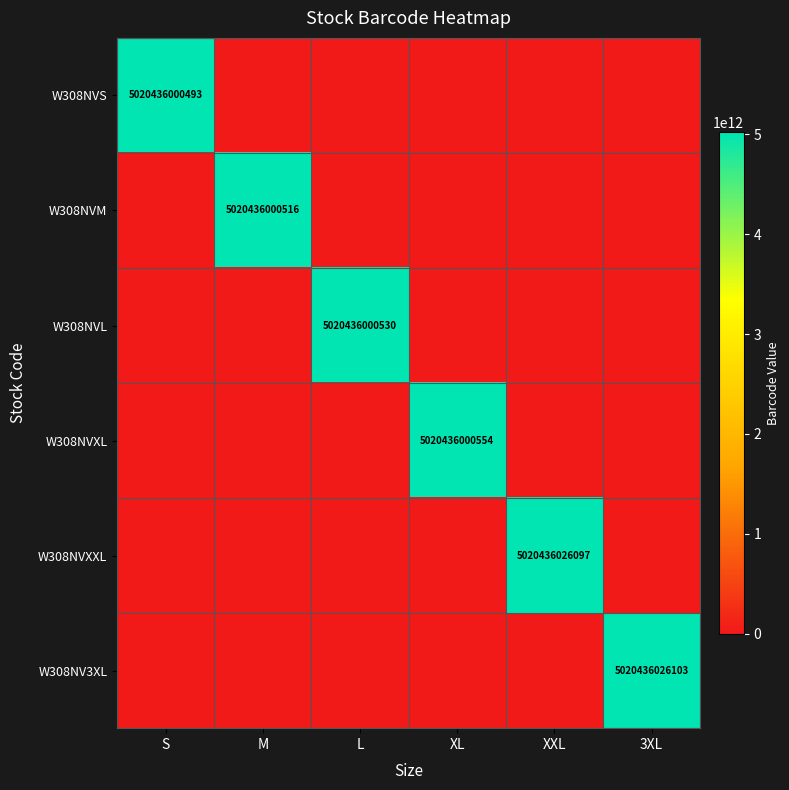

Is it true that W308NVXL equals 2036096900856 at XL?

False